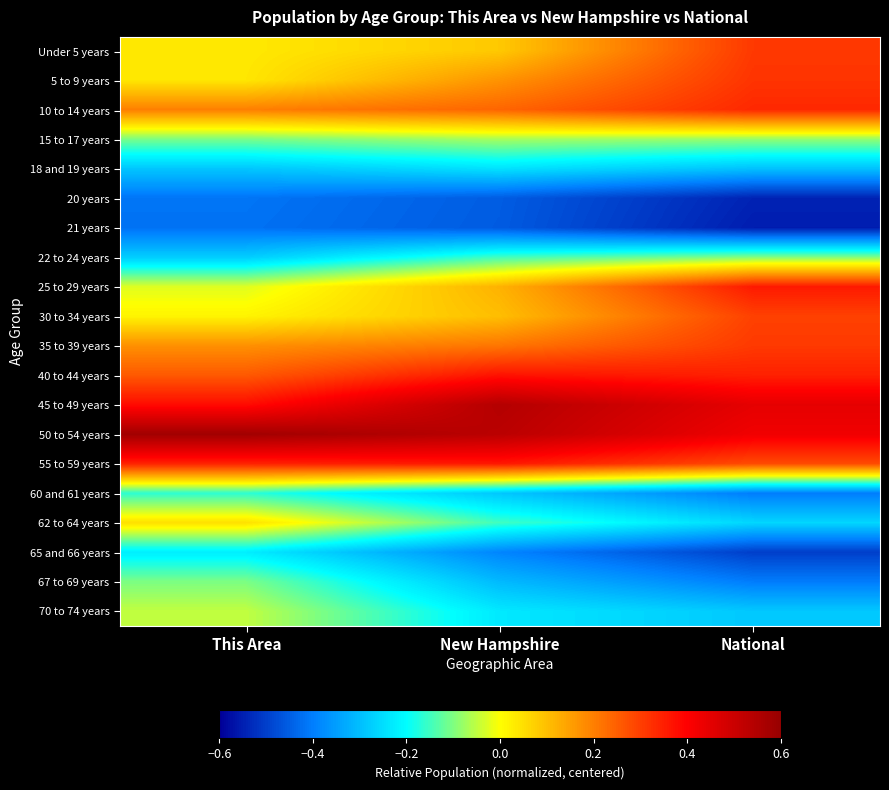

Reading right to left, extract all data points from this chart.

Under 5 years: National=0.3	New Hampshire=0.1	This Area=0.0
5 to 9 years: National=0.3	New Hampshire=0.2	This Area=0.0
10 to 14 years: National=0.3	New Hampshire=0.2	This Area=0.2
15 to 17 years: National=-0.1	New Hampshire=-0.1	This Area=-0.1
18 and 19 years: National=-0.3	New Hampshire=-0.2	This Area=-0.3
20 years: National=-0.5	New Hampshire=-0.5	This Area=-0.4
21 years: National=-0.6	New Hampshire=-0.5	This Area=-0.4
22 to 24 years: National=-0.1	New Hampshire=-0.1	This Area=-0.3
25 to 29 years: National=0.4	New Hampshire=0.1	This Area=-0.0
30 to 34 years: National=0.3	New Hampshire=0.1	This Area=0.0
35 to 39 years: National=0.3	New Hampshire=0.2	This Area=0.2
40 to 44 years: National=0.3	New Hampshire=0.4	This Area=0.3
45 to 49 years: National=0.4	New Hampshire=0.5	This Area=0.4
50 to 54 years: National=0.4	New Hampshire=0.5	This Area=0.6
55 to 59 years: National=0.3	New Hampshire=0.4	This Area=0.3
60 and 61 years: National=-0.4	New Hampshire=-0.3	This Area=-0.2
62 to 64 years: National=-0.3	New Hampshire=-0.1	This Area=0.0
65 and 66 years: National=-0.5	New Hampshire=-0.4	This Area=-0.2
67 to 69 years: National=-0.4	New Hampshire=-0.3	This Area=-0.1
70 to 74 years: National=-0.3	New Hampshire=-0.2	This Area=-0.0